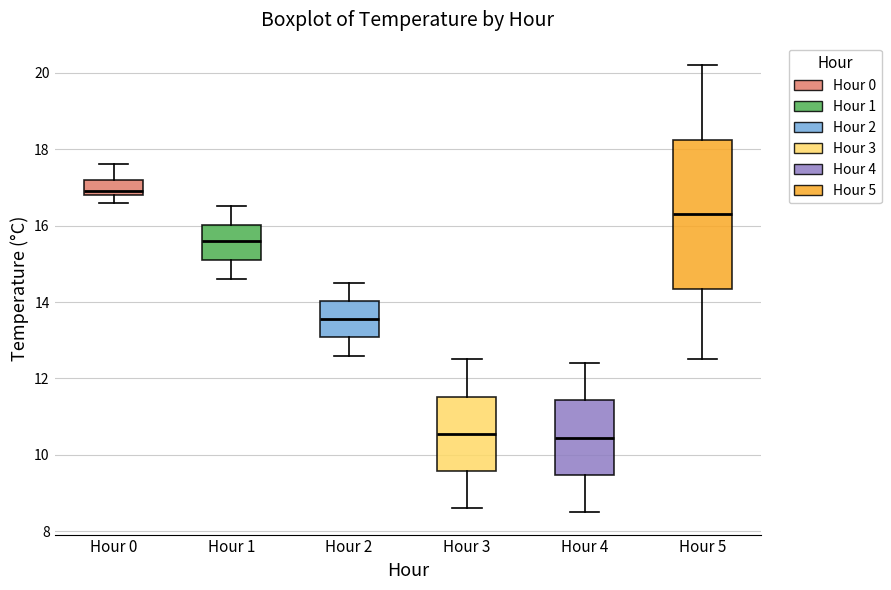

Reading left to right, read every box against the y-axis: the position of its median line, the range the box covers, and the ends of its whiskers. The values are not printed on the chart, so give them approximately, as read against the axis.

Hour 0: median 17.0, box 16.8 to 17.2, whiskers 16.6 to 17.6
Hour 1: median 15.6, box 15.2 to 16.0, whiskers 14.6 to 16.6
Hour 2: median 13.6, box 13.0 to 14.0, whiskers 12.6 to 14.6
Hour 3: median 10.6, box 9.6 to 11.6, whiskers 8.6 to 12.6
Hour 4: median 10.4, box 9.4 to 11.4, whiskers 8.6 to 12.4
Hour 5: median 16.4, box 14.4 to 18.2, whiskers 12.6 to 20.2